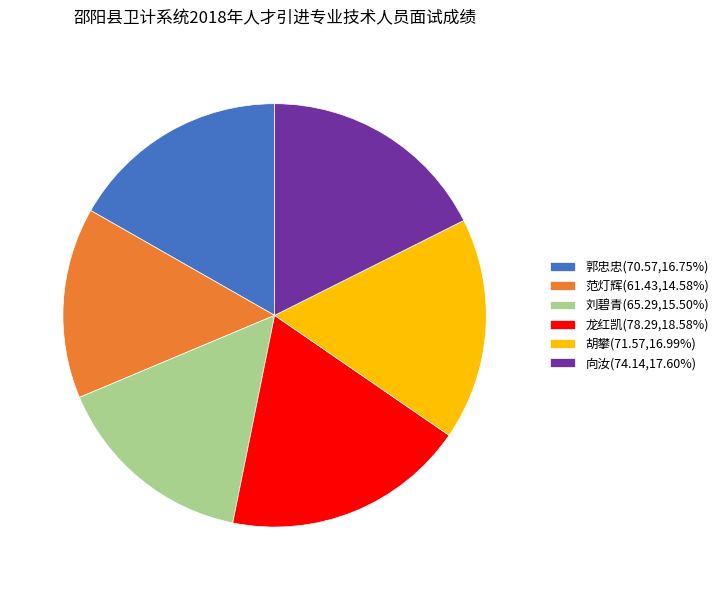

Approximately how many times larger is the value at 向汝 compared to 刘碧青?

1.1